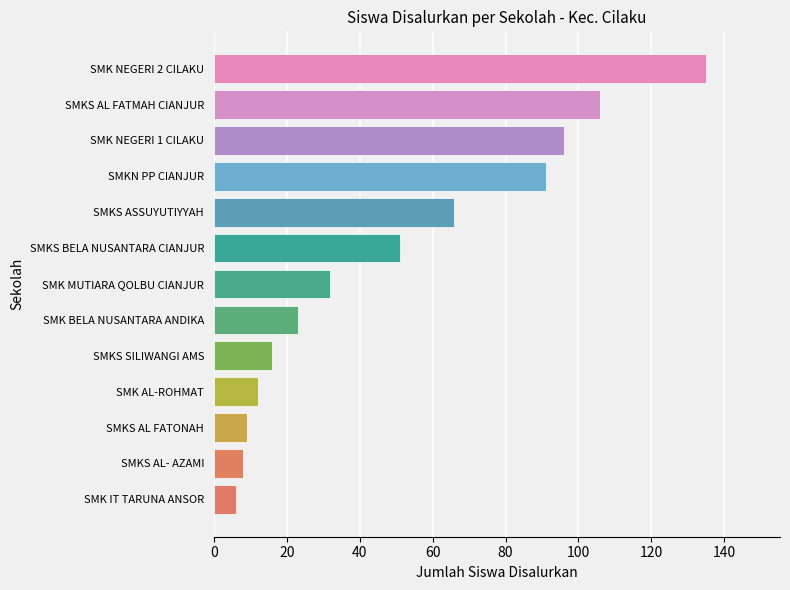

What is the greatest value displayed?

135